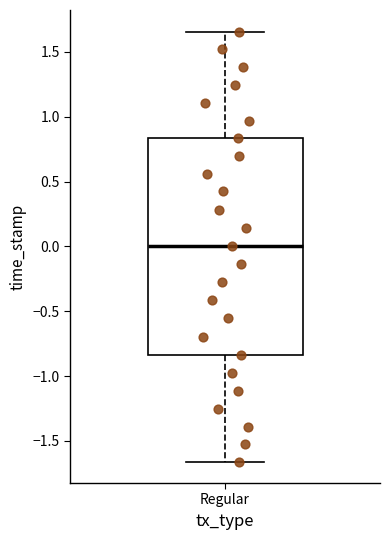

Where does the upper whisker of the box for Regular end on the y-axis? The values are not printed on the chart, so give them approximately, as read against the axis.

1.65